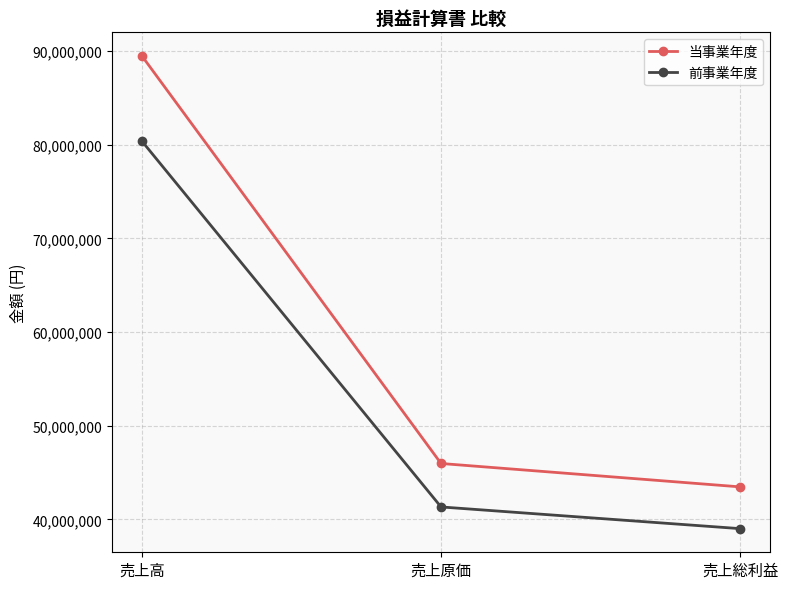

What is the average value of the 前事業年度 series?

53575717